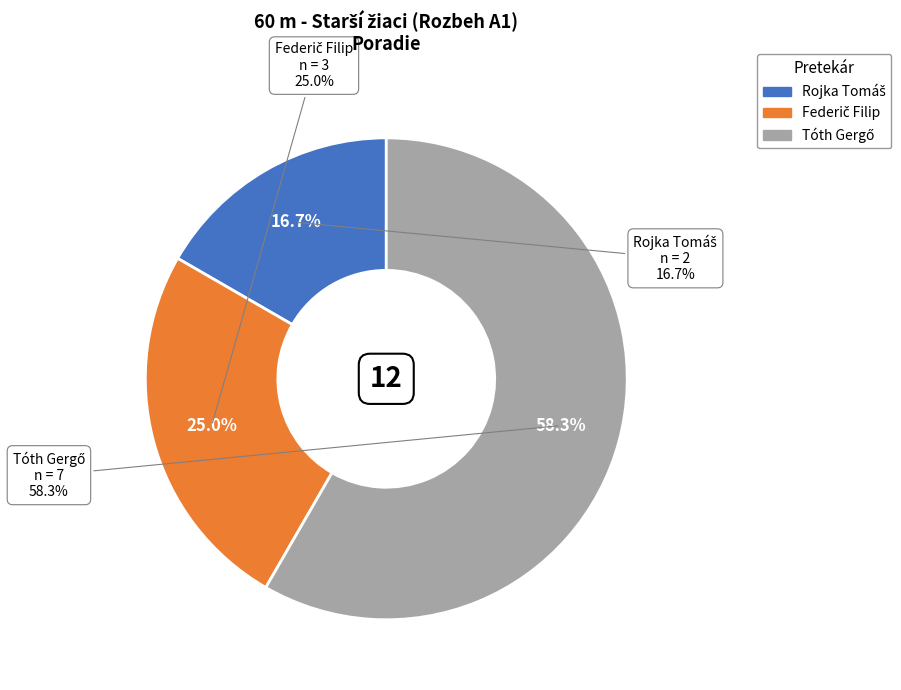

What is the majority slice?

Tóth Gergő